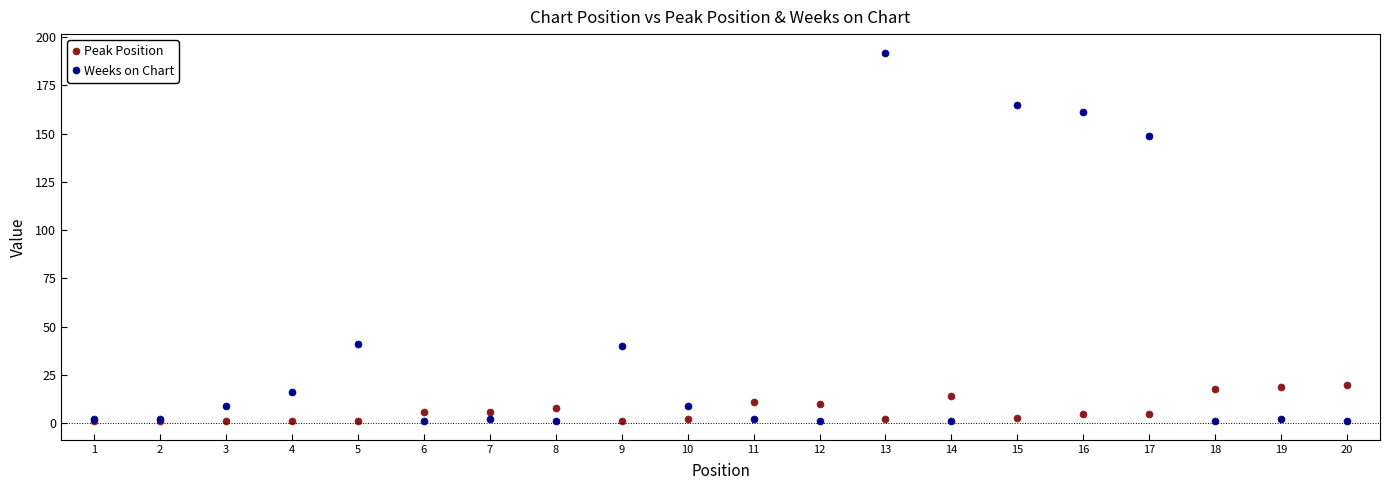

Does the chart have visible grid lines?

No